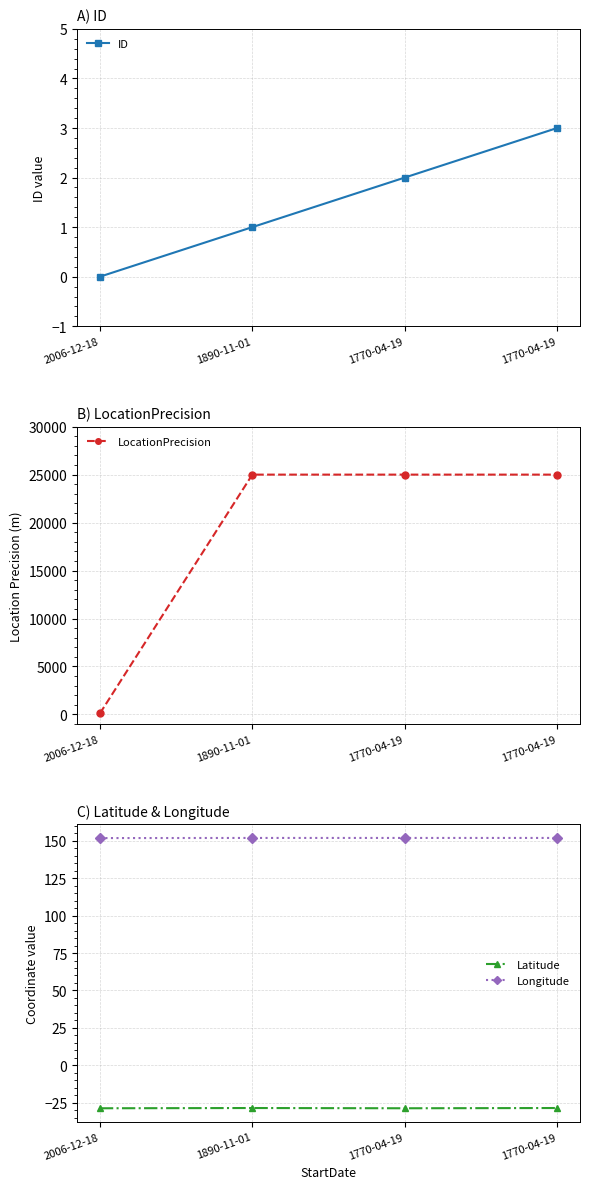

What is the label of the 1st point from the right?

1770-04-19